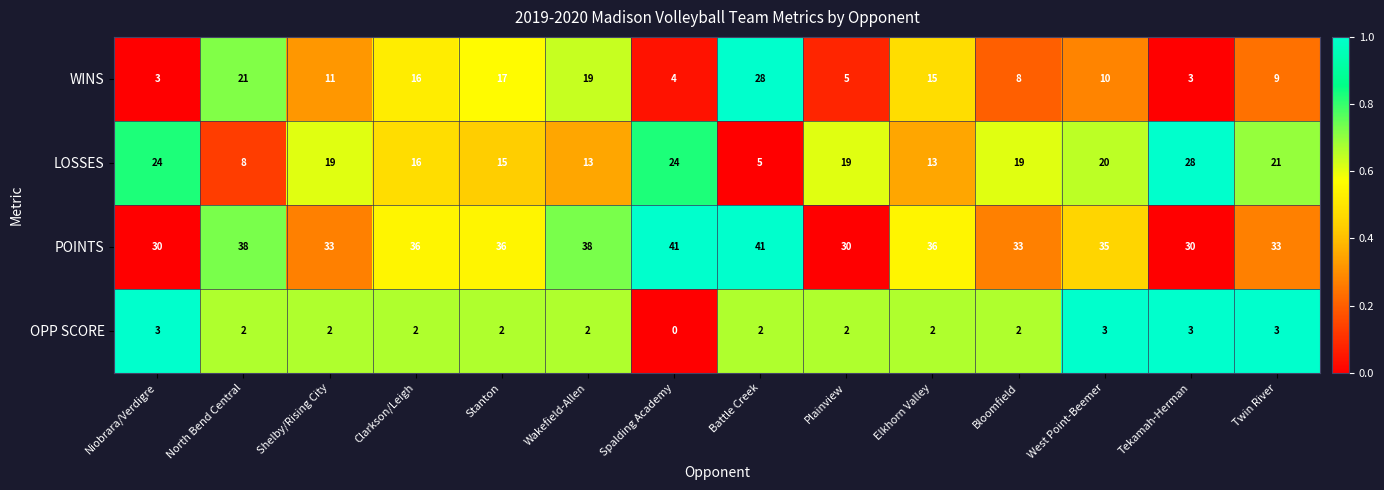

What is the difference between the maximum and minimum values in the LOSSES series?

23